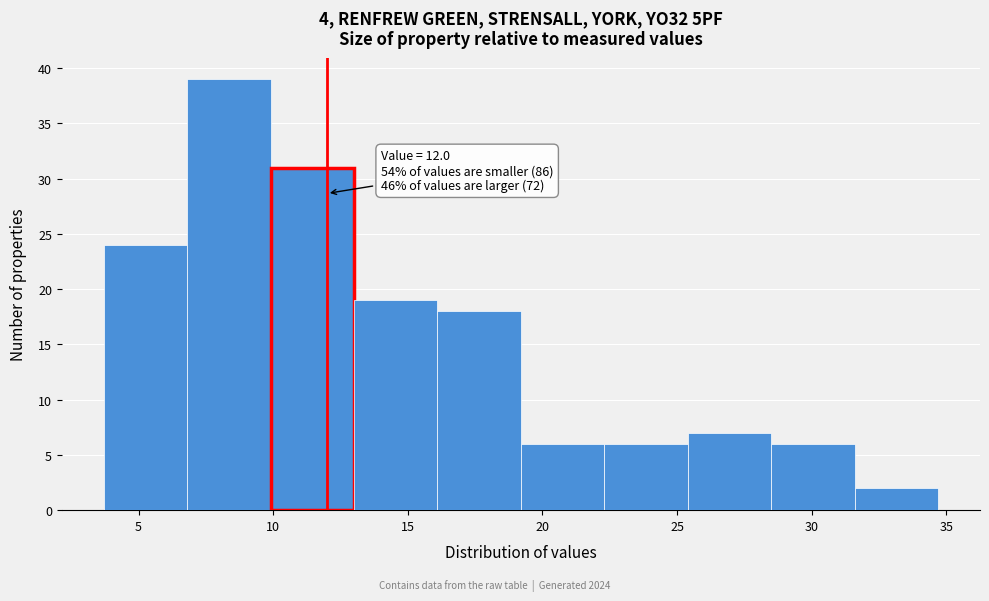

Which range on the x-axis has the tallest bar?

6.8 to 9.9